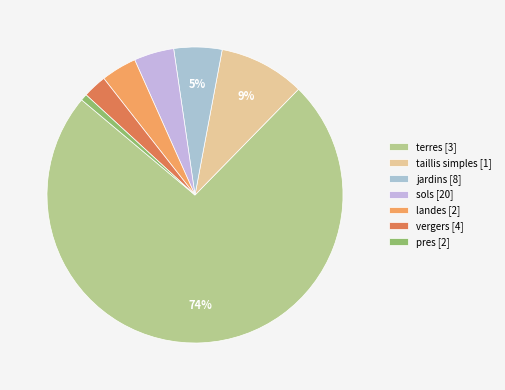

Is there any slice that represents more than half of the pie?

Yes